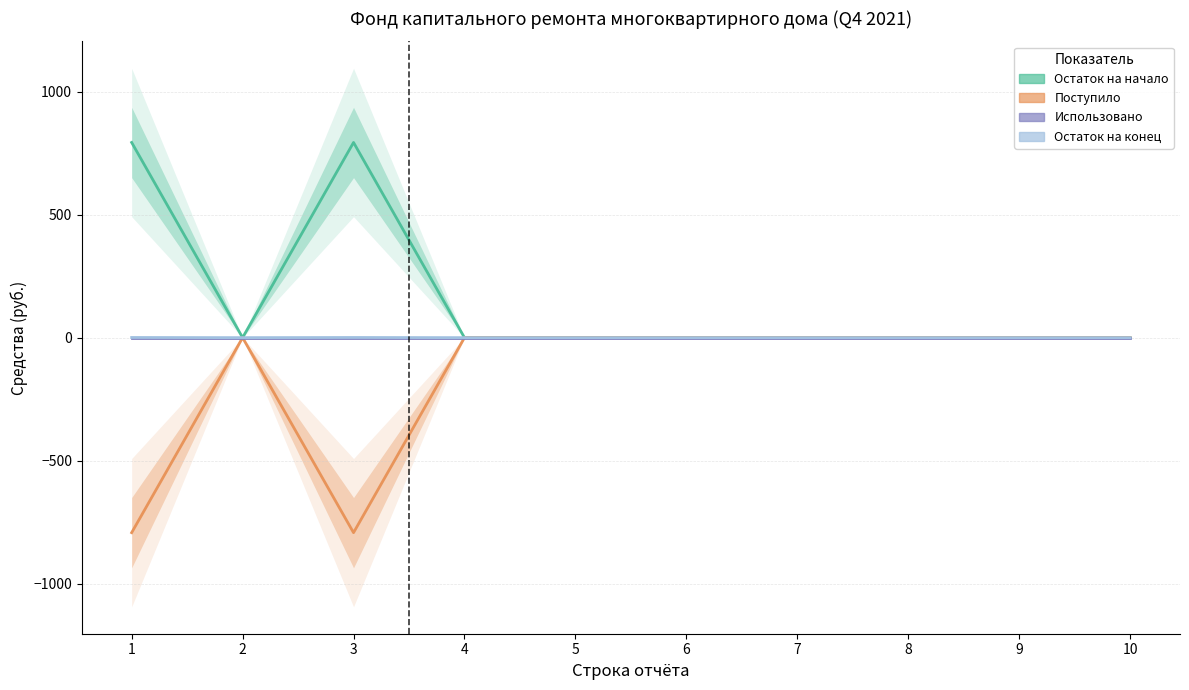

What is the minimum value shown in the chart?

-792.9